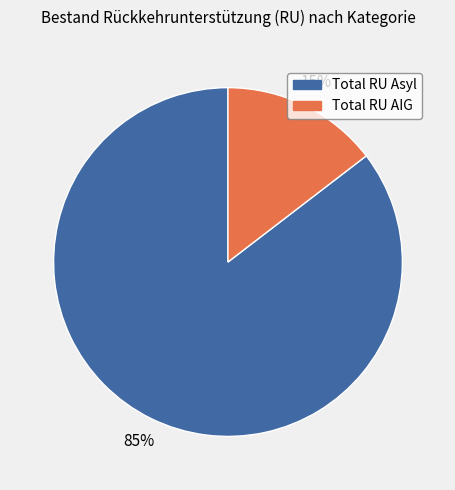

Between Total RU AIG and Total RU Asyl, which is larger?

Total RU Asyl